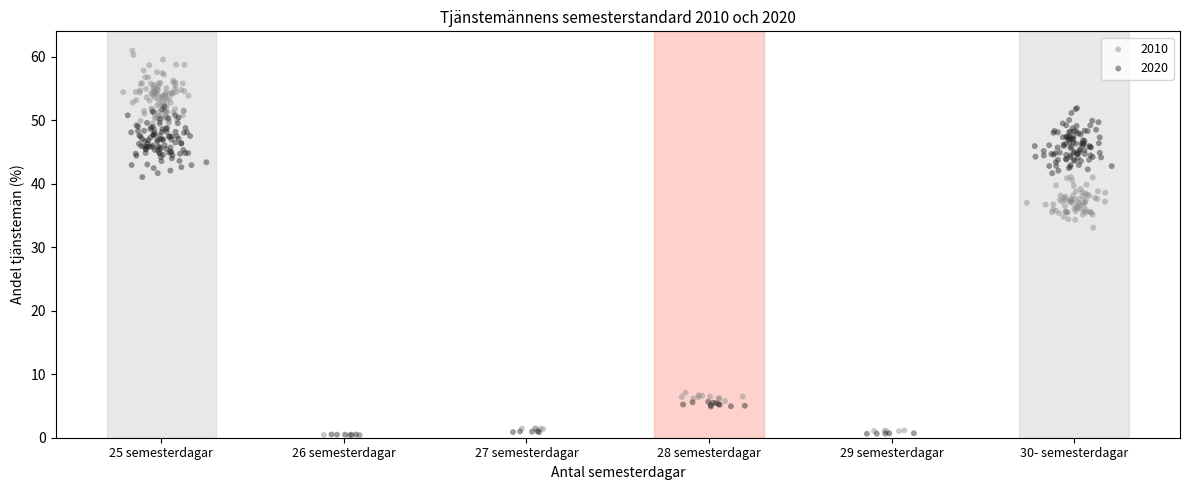

Which series contains the highest Y value?

2010